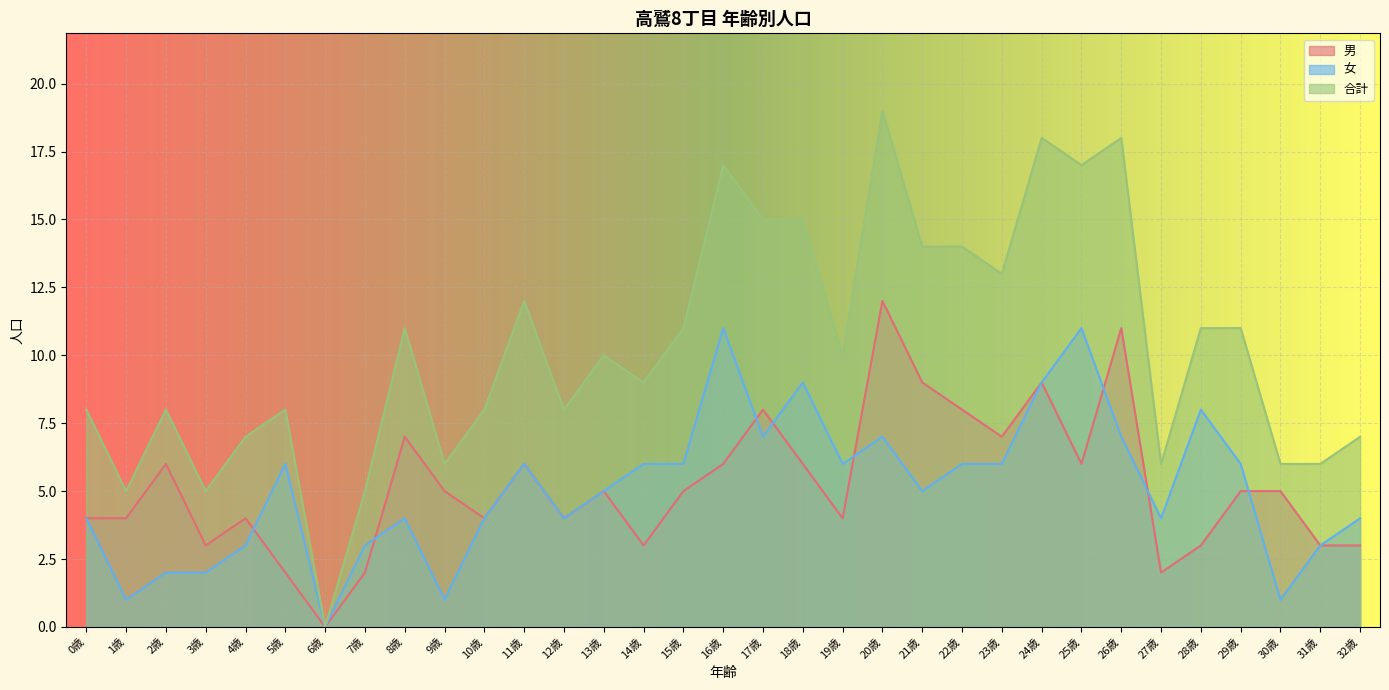

How many values in 男 are above zero?

32